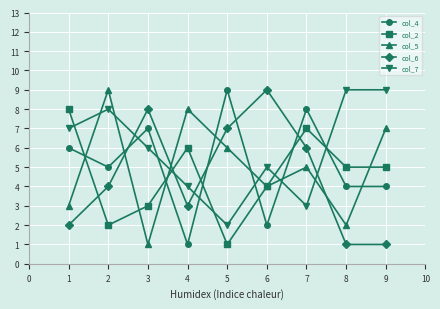

What is the sum of all col_7 values?

53